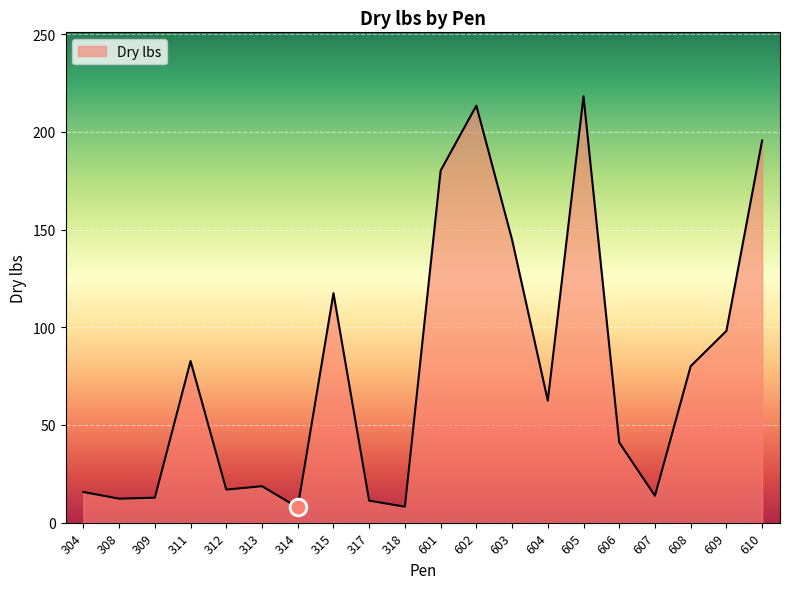

What is the smallest value displayed?

7.8